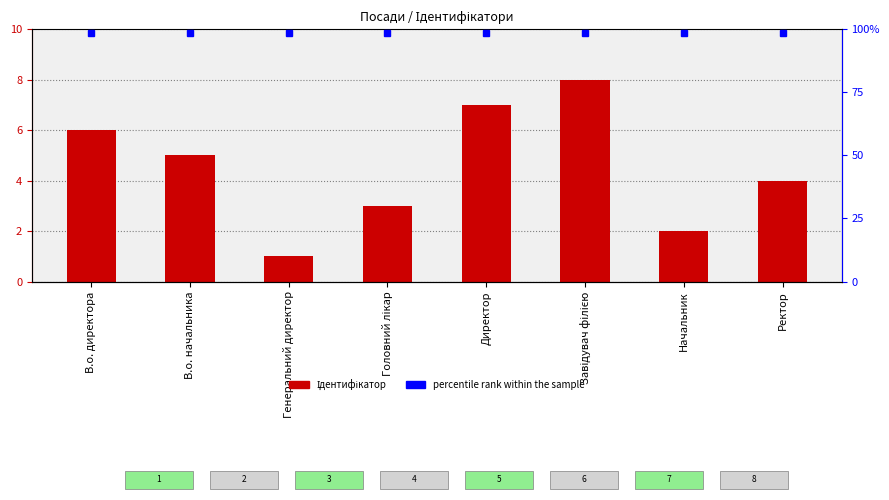

Rank the categories by value from lowest to highest.

Генеральний директор, Начальник, Головний лікар, Ректор, В.о. начальника, В.о. директора, Директор, Завідувач філією